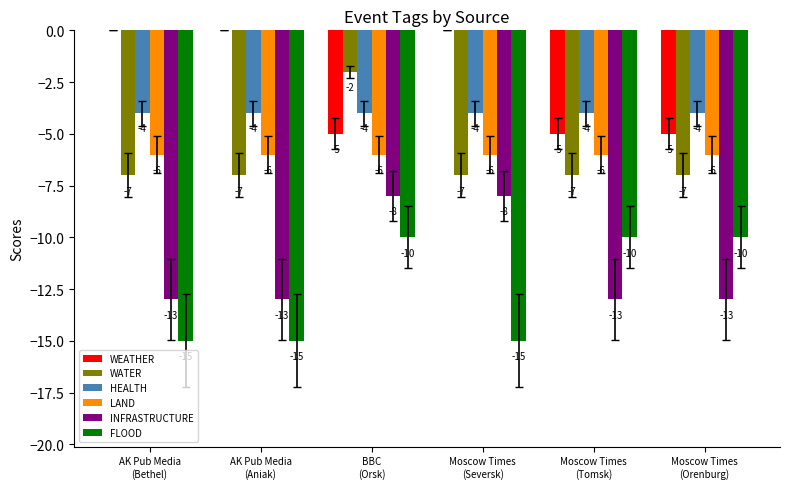

Which series has the largest total across all categories?

WEATHER